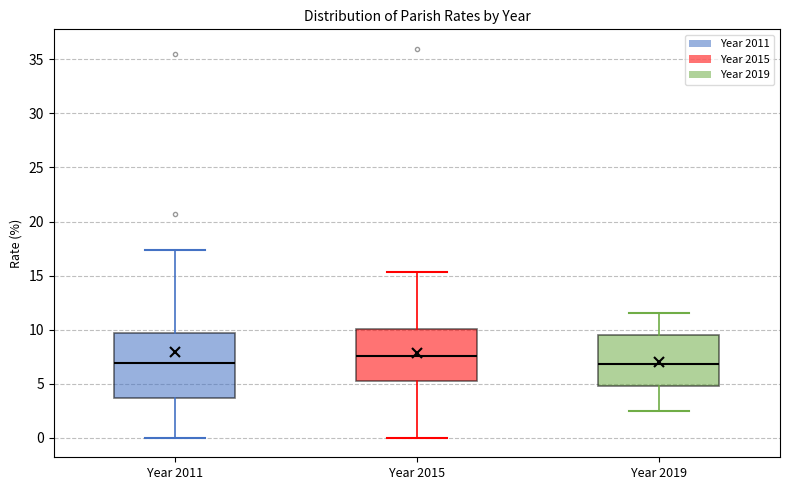

Which box is the tallest, from its lower edge to its upper edge?

Year 2011